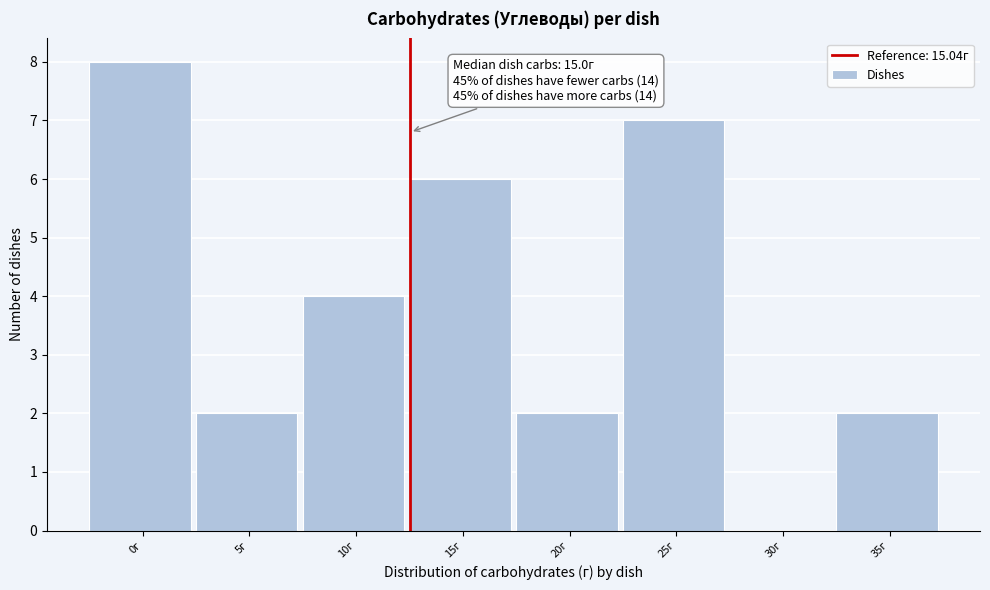

Reading left to right, what are all the values shown in this chart?

0г=8	5г=2	10г=4	15г=6	20г=2	25г=7	30г=0	35г=2